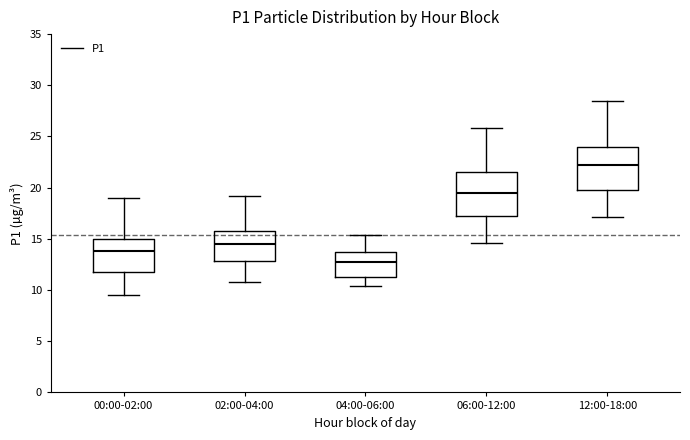

Reading left to right, read every box against the y-axis: the position of its median line, the range the box covers, and the ends of its whiskers. The values are not printed on the chart, so give them approximately, as read against the axis.

00:00-02:00: median 14.0, box 12.0 to 15.0, whiskers 9.5 to 19.0
02:00-04:00: median 14.5, box 13.0 to 15.5, whiskers 11.0 to 19.0
04:00-06:00: median 12.5, box 11.5 to 13.5, whiskers 10.5 to 15.5
06:00-12:00: median 19.5, box 17.0 to 21.5, whiskers 14.5 to 26.0
12:00-18:00: median 22.0, box 20.0 to 24.0, whiskers 17.0 to 28.5